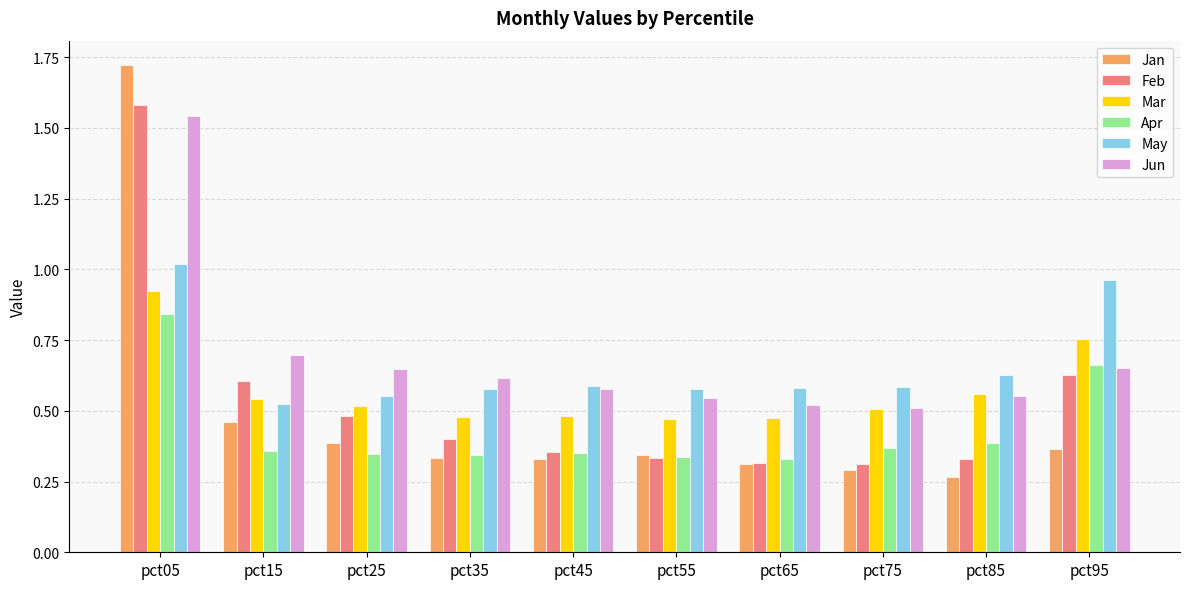

List the series in order of their peak value, highest first.

Jan, Feb, Jun, May, Mar, Apr